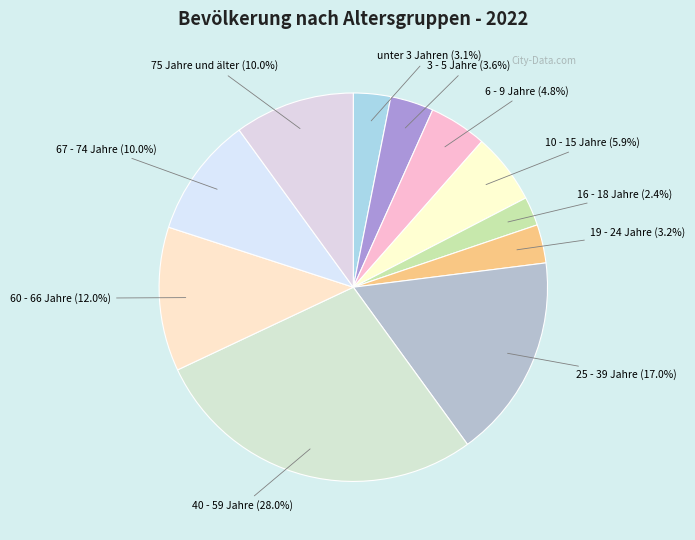

How many segments does this pie chart have?

11